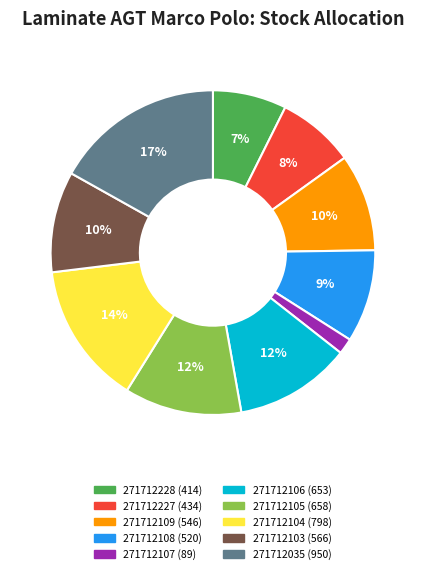

To the nearest percent, what percentage of the pie is 271712103?

10%